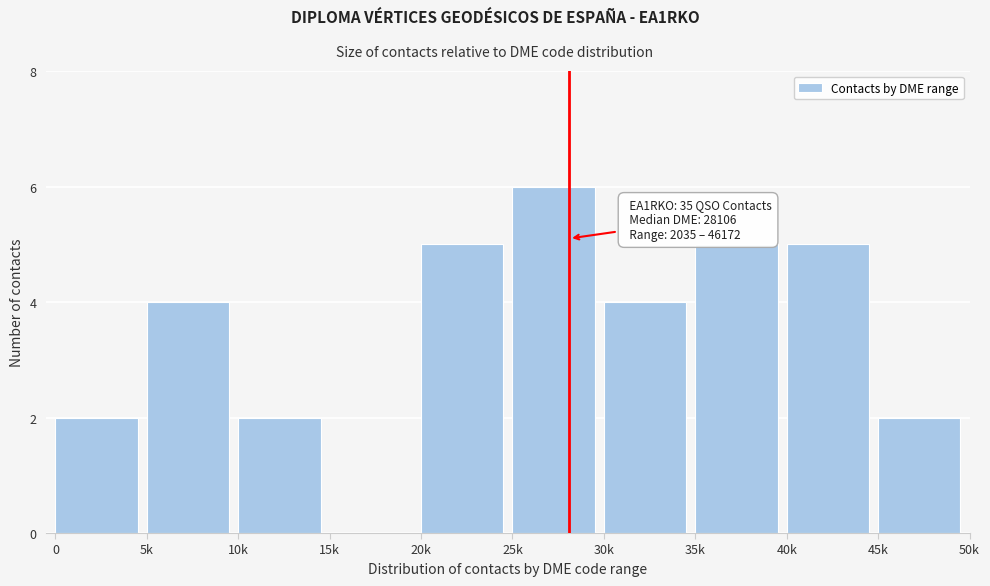

Reading left to right, extract all data points from this chart.

0=2	5k=4	10k=2	15k=0	20k=5	25k=6	30k=4	35k=5	40k=5	45k=2